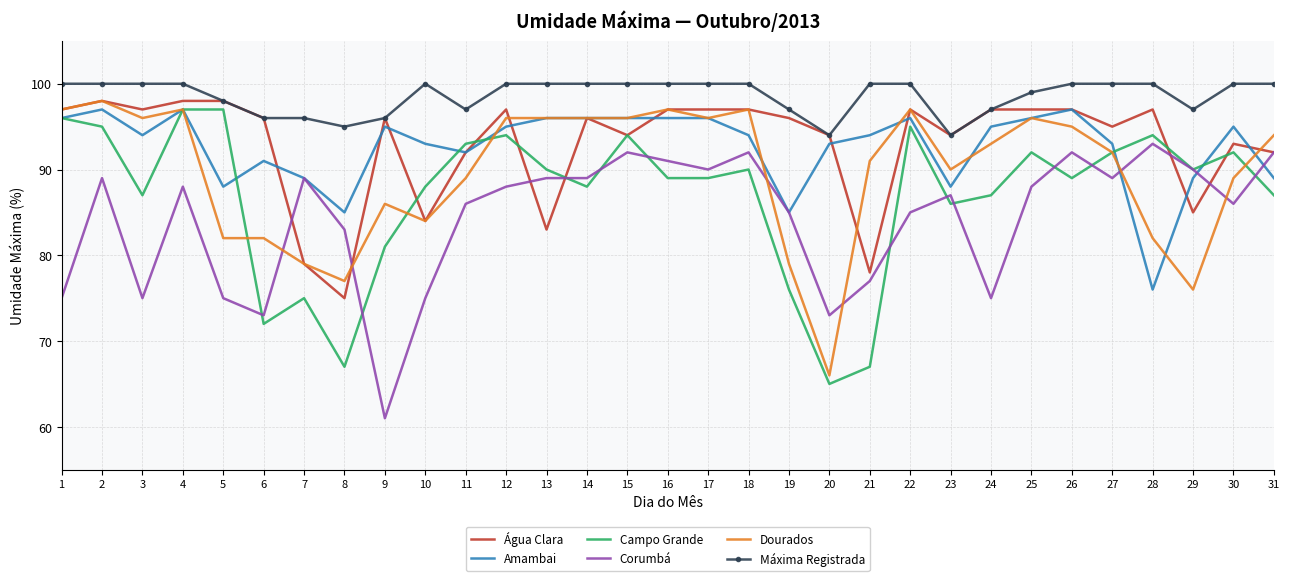

What is the average value of the Máxima Registrada series?

99